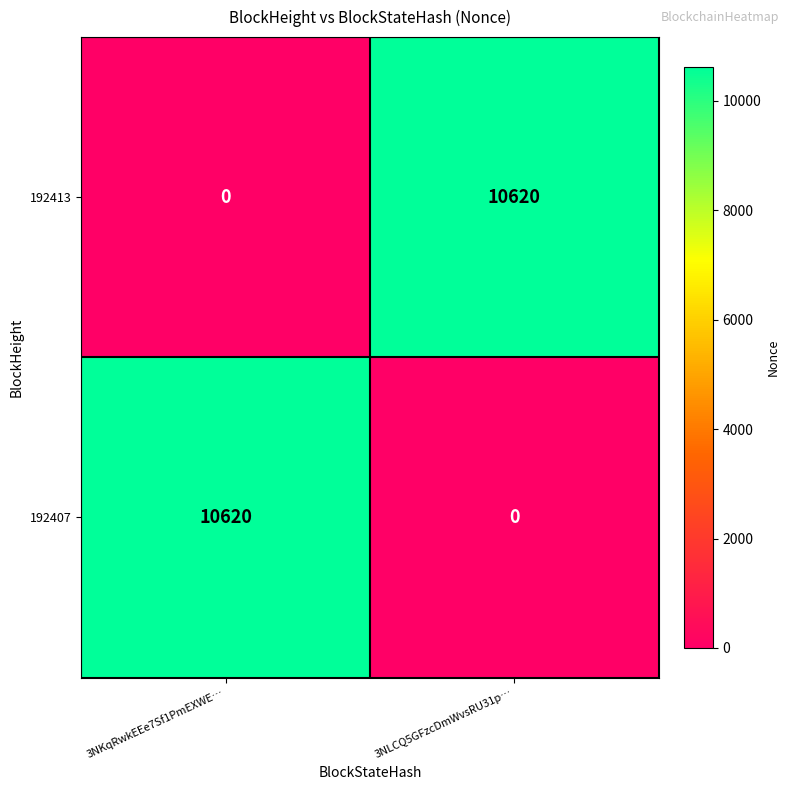

What is the average value of the 192407 series?

5310